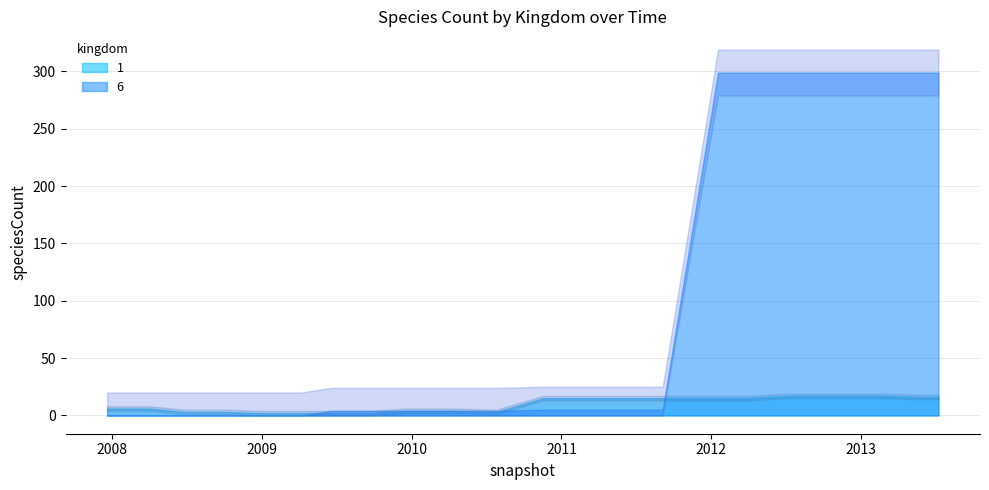

What is the label of the 9th point from the right?

2011-09-05